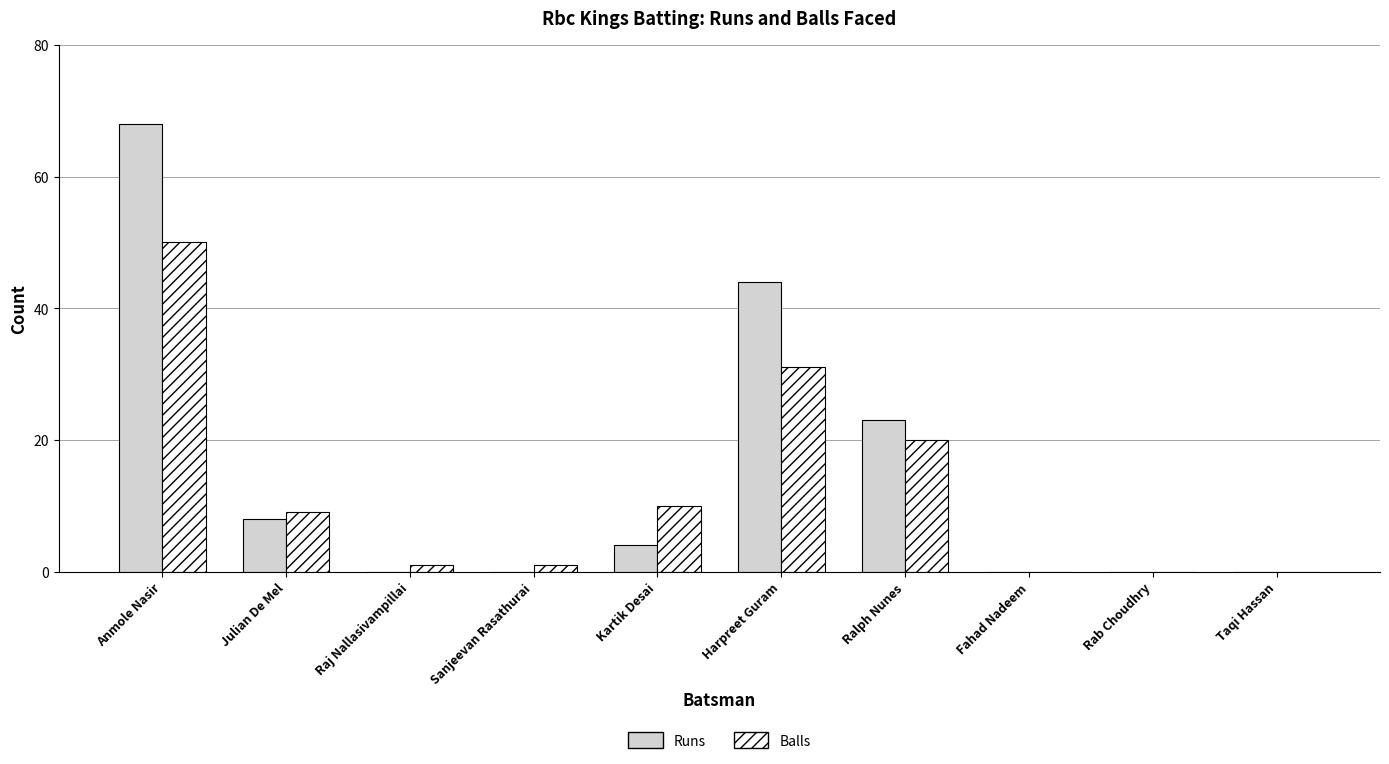

Are the bars grouped side by side (vs. stacked)?

Yes